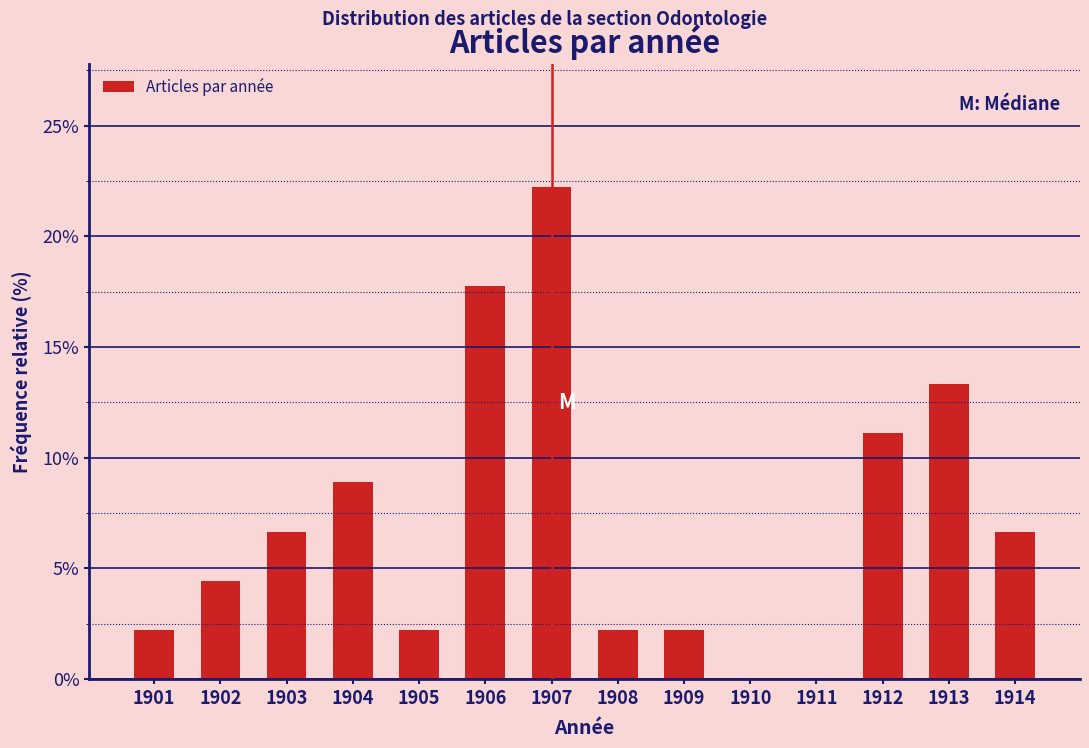

Reading left to right, transcribe all the data shown in this chart.

1901=2.2	1902=4.4	1903=6.7	1904=8.9	1905=2.2	1906=17.8	1907=22.2	1908=2.2	1909=2.2	1910=0.0	1911=0.0	1912=11.1	1913=13.3	1914=6.7